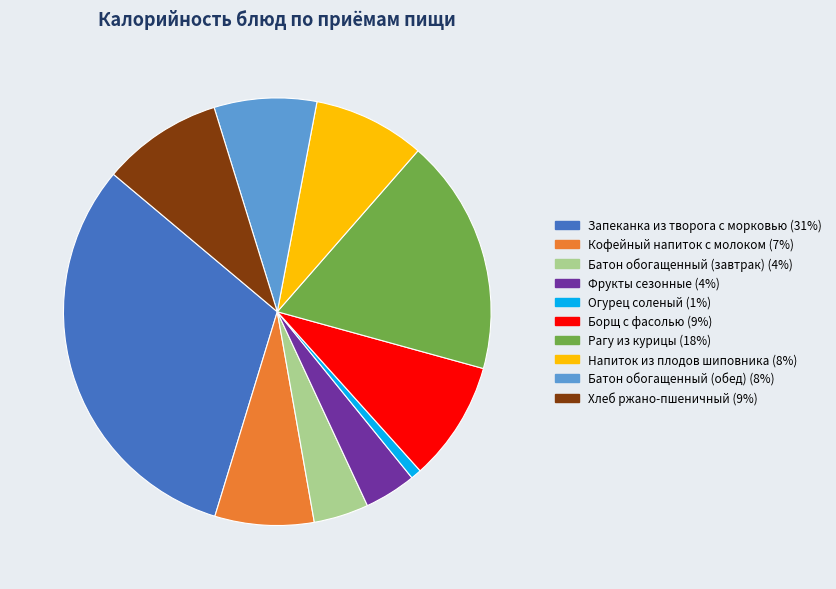

Count the number of slices in the pie.

10